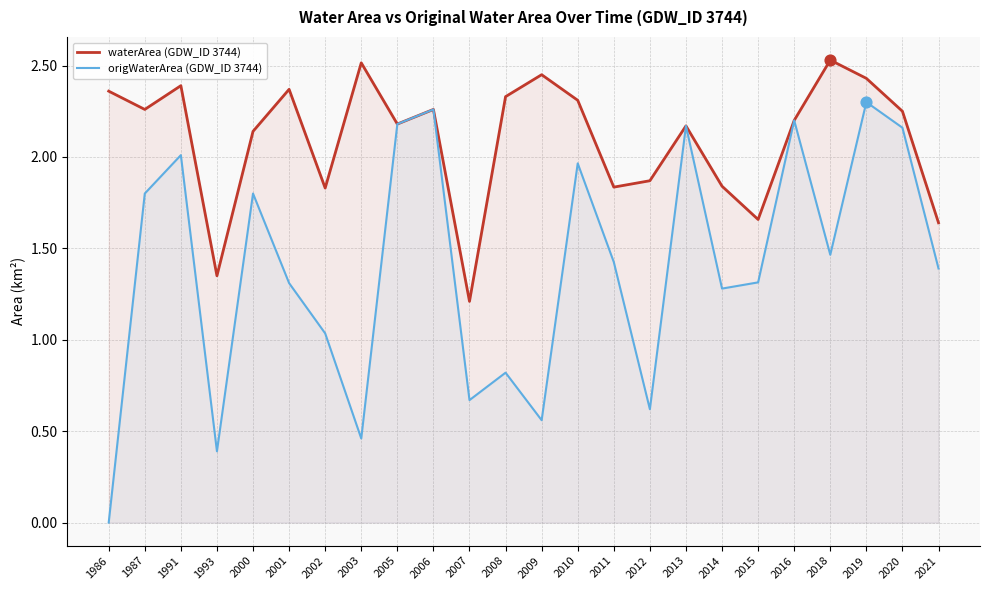

At which category is the sum across all series the highest?

2019